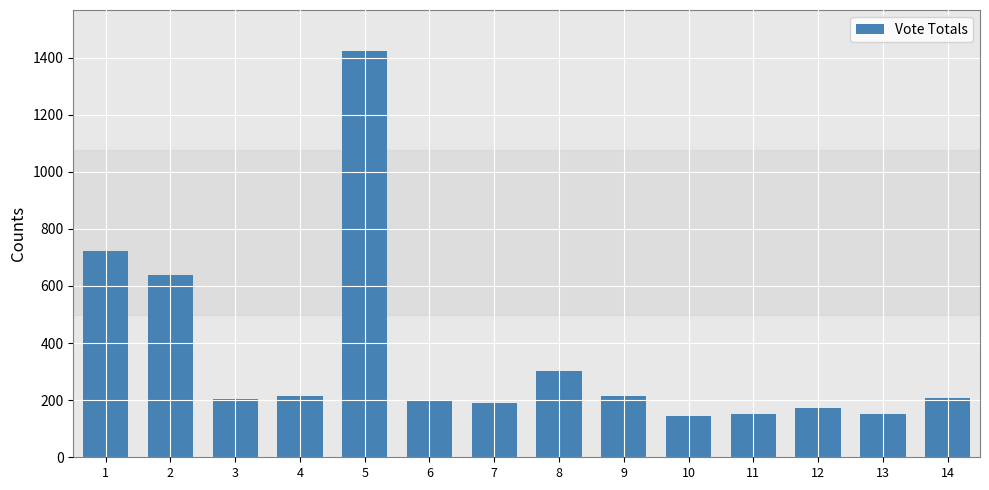

Is it true that the value at 13 is 151?

True